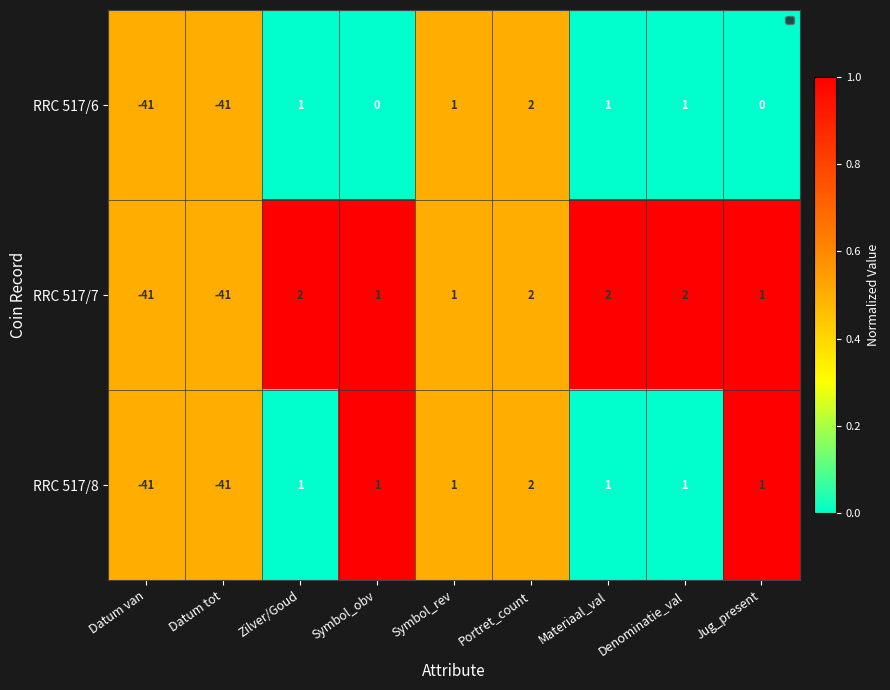

List the labels in order of RRC 517/8 value, largest first.

Symbol_obv, Jug_present, Datum van, Datum tot, Symbol_rev, Portret_count, Zilver/Goud, Materiaal_val, Denominatie_val